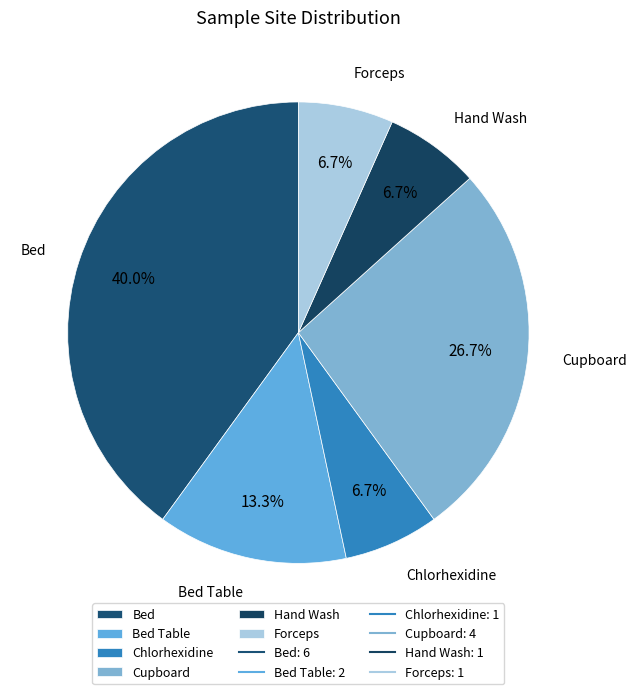

To the nearest percent, what is the combined percentage of Bed Table and Forceps?

20%